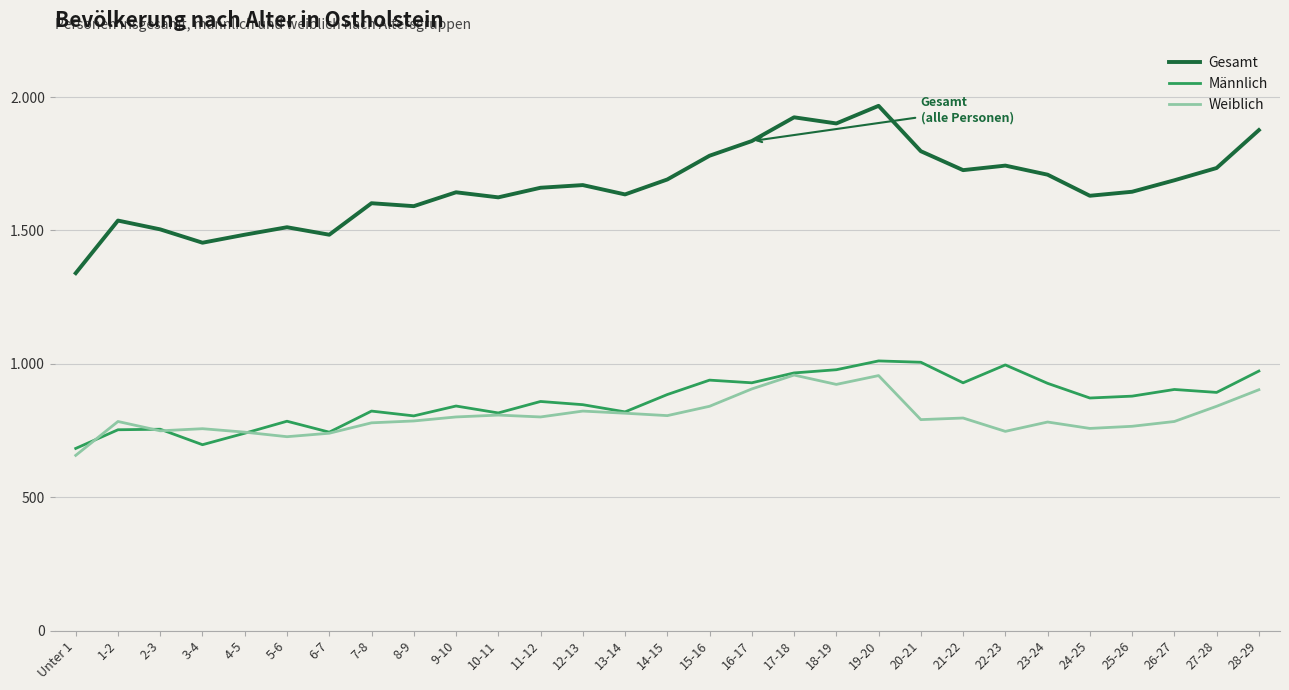

Which series has the widest spread of values?

Gesamt